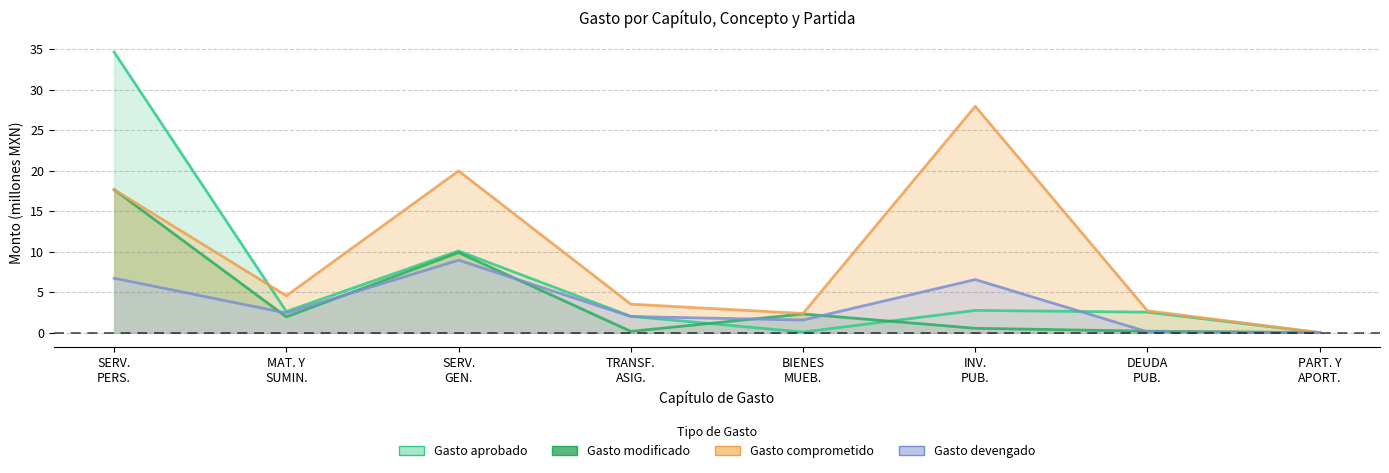

Between SERV. GEN. and TRANSF. ASIG., which series saw the biggest shift?

Gasto comprometido